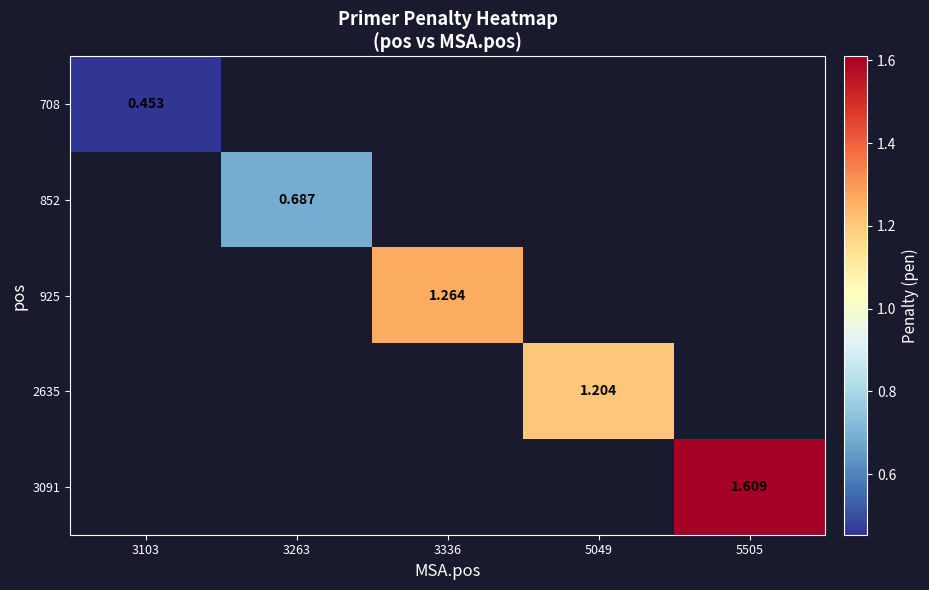

List the labels in order of 3091 value, largest first.

3103, 3263, 3336, 5049, 5505